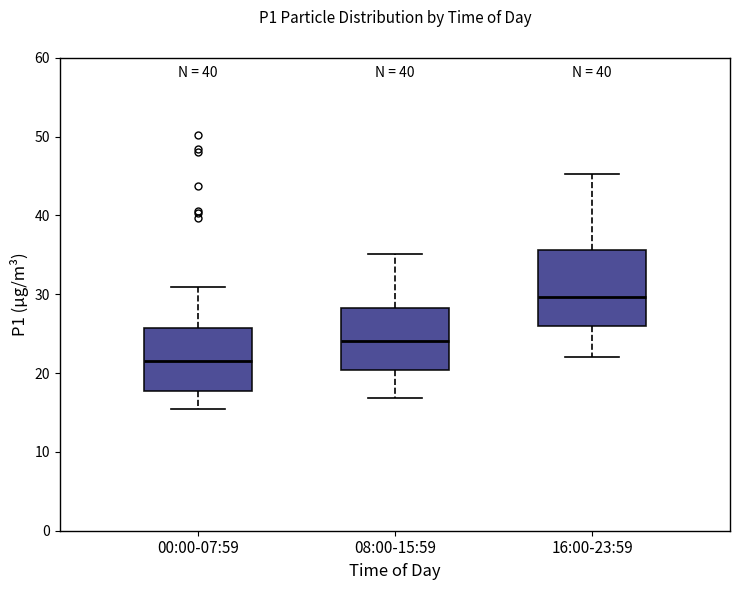

Reading left to right, read every box against the y-axis: the position of its median line, the range the box covers, and the ends of its whiskers. The values are not printed on the chart, so give them approximately, as read against the axis.

00:00-07:59: median 22, box 18 to 26, whiskers 16 to 31
08:00-15:59: median 24, box 20 to 28, whiskers 17 to 35
16:00-23:59: median 30, box 26 to 36, whiskers 22 to 45